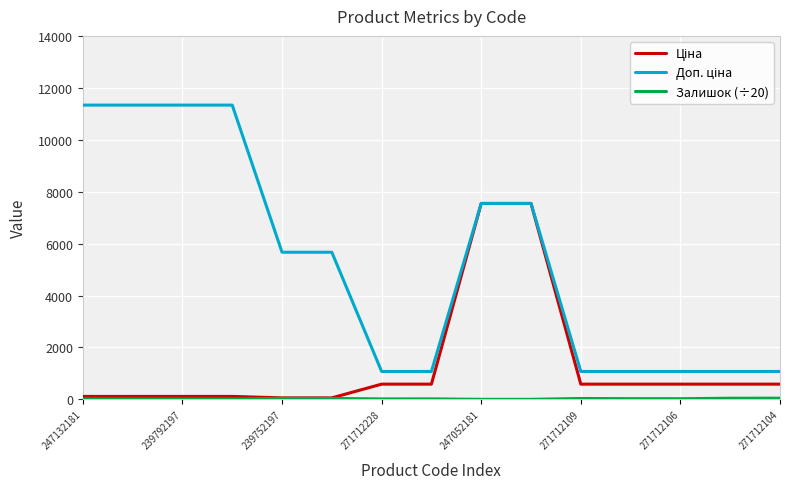

What is the maximum value shown in the chart?

11334.0